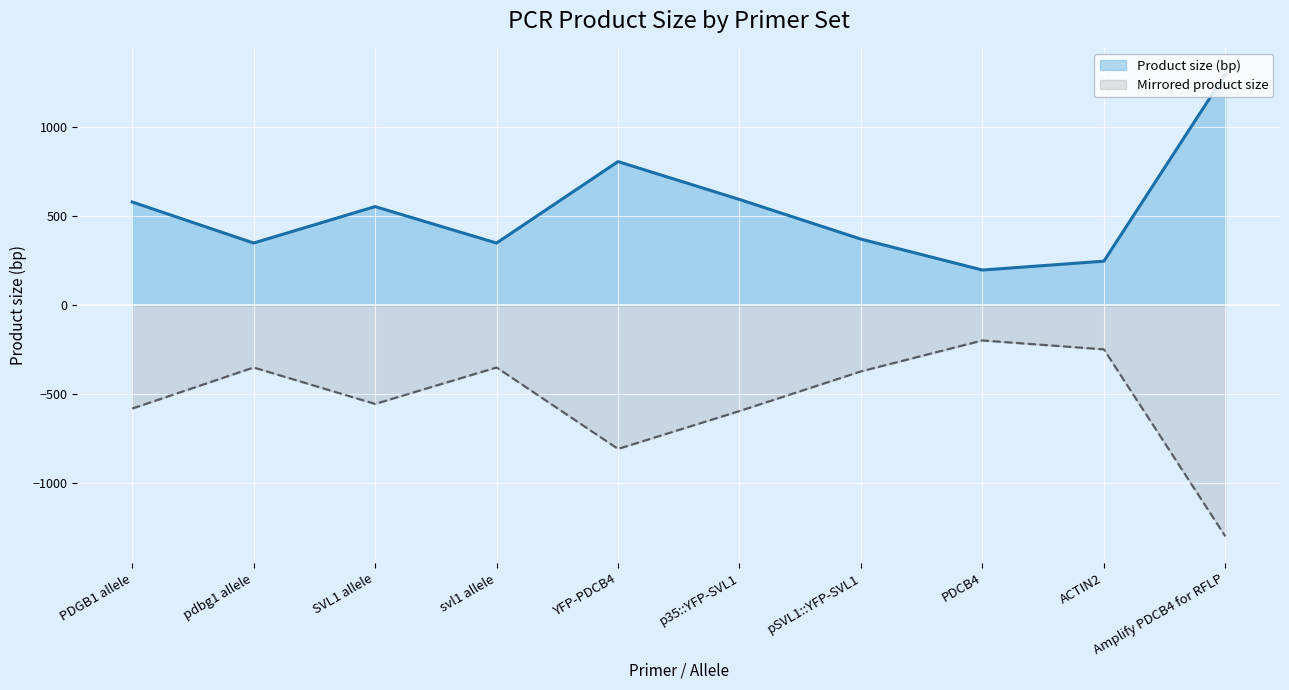

Approximately how many times larger is the value at SVL1 allele compared to YFP-PDCB4?

0.7